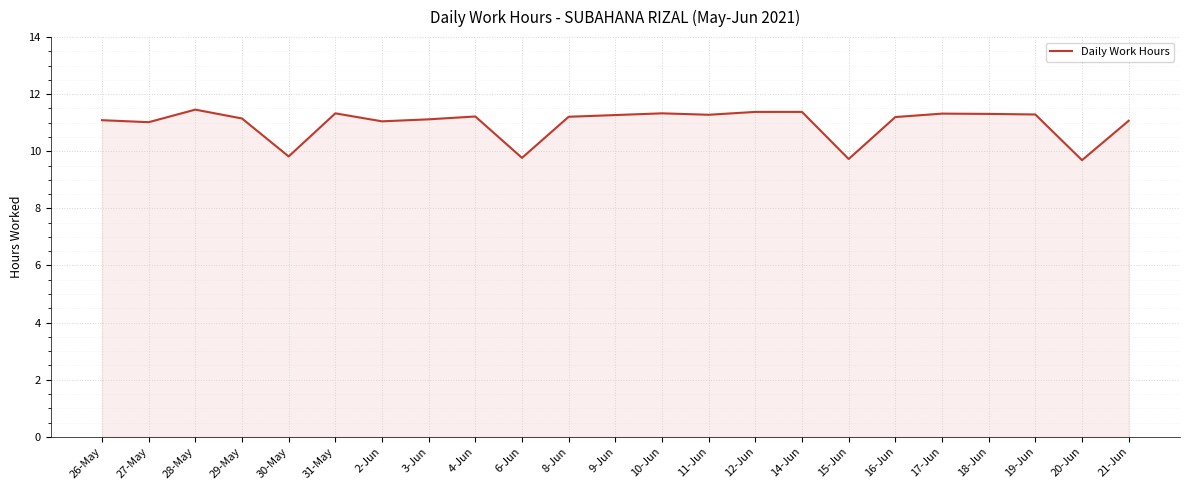

True or false: the data shows 11.2 at 16-Jun.

True